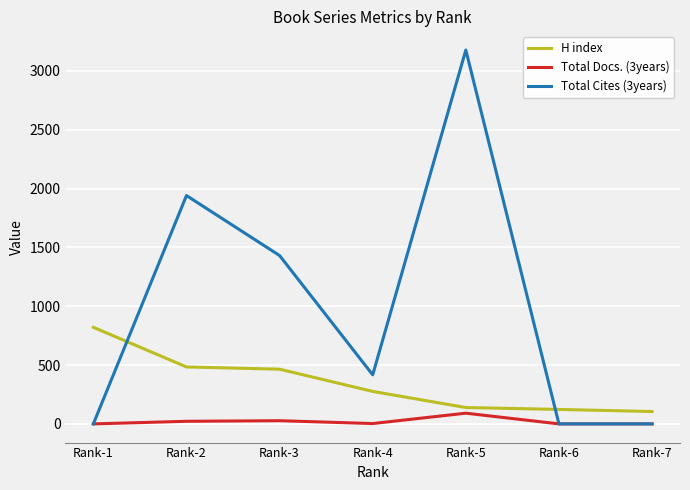

What is the maximum value shown in the chart?

3178